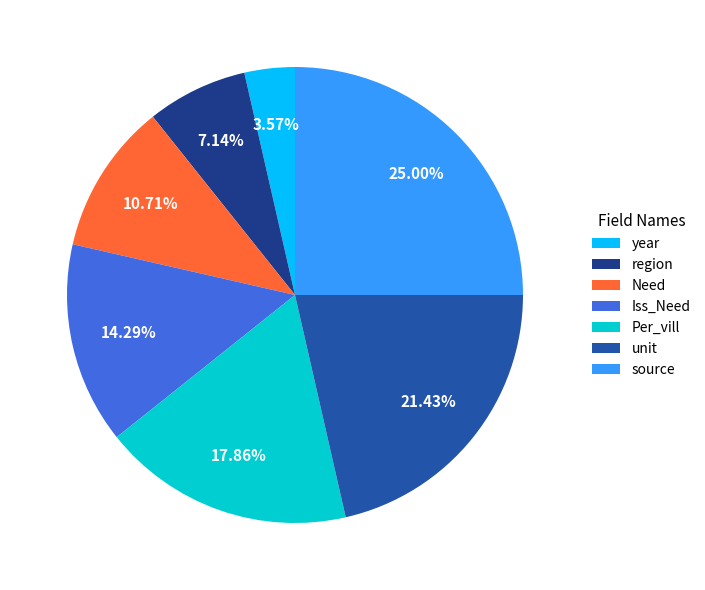

True or false: unit accounts for 11% of the total.

False